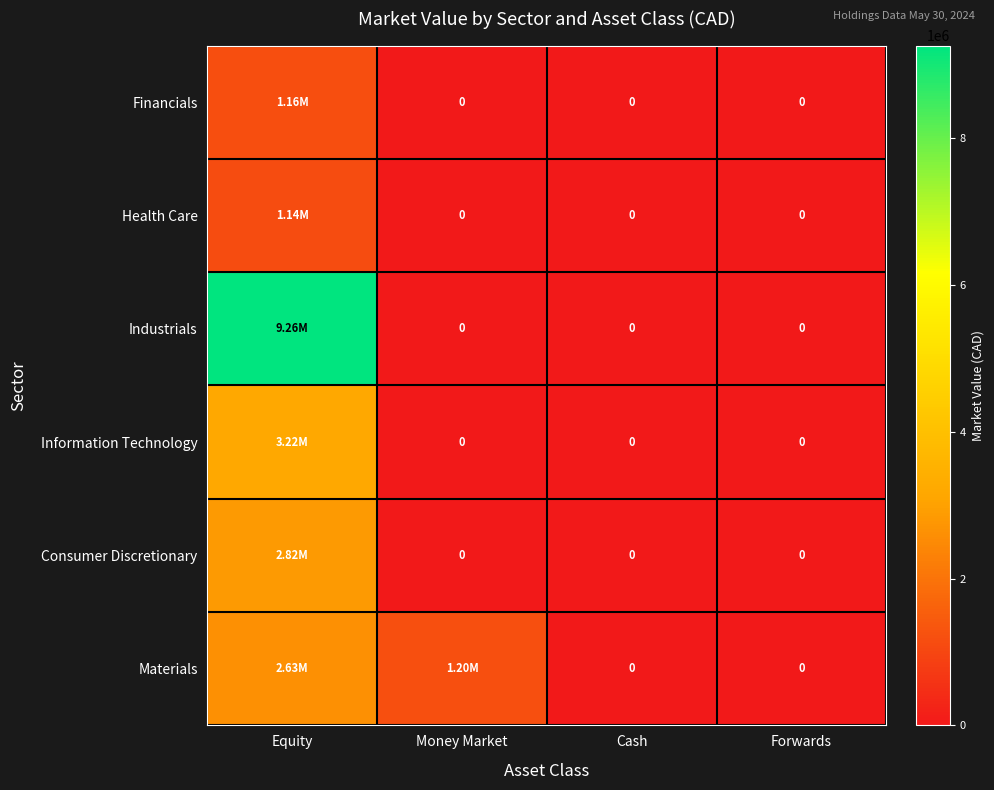

List the labels in order of Industrials value, largest first.

Equity, Money Market, Cash, Forwards